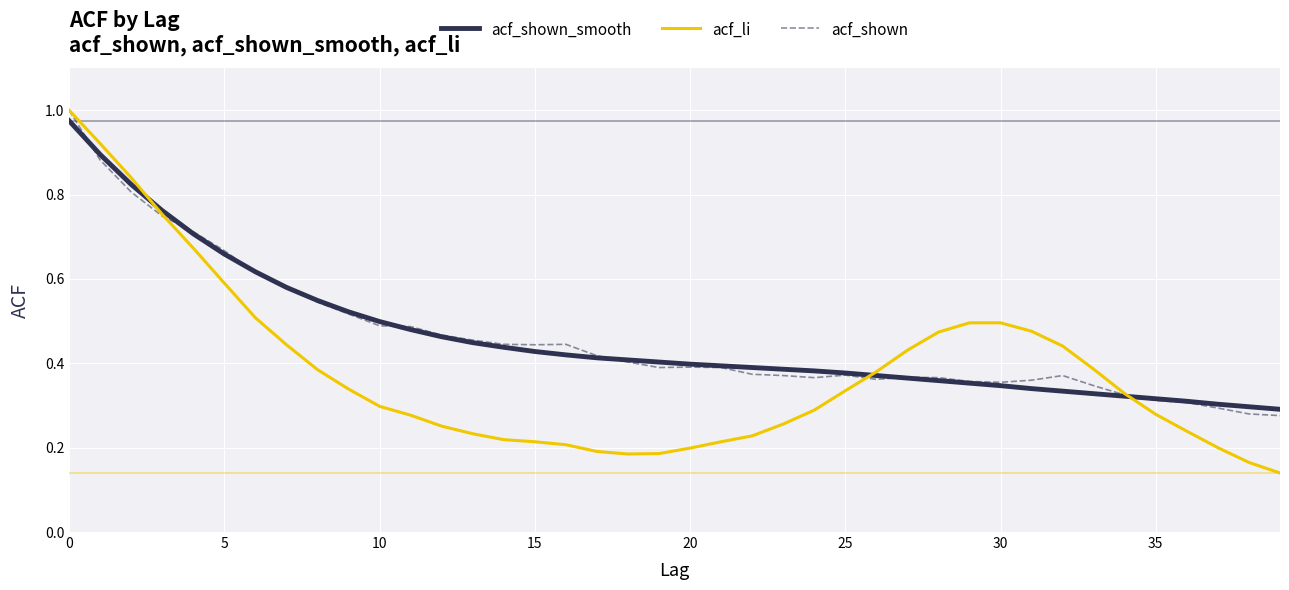

Is this an area chart (filled region under the line)?

No